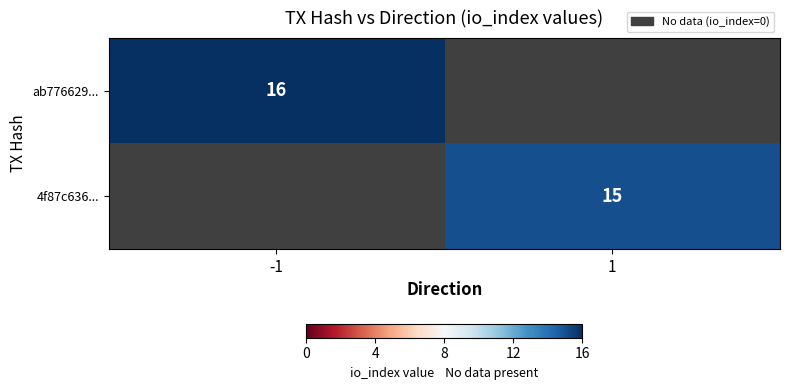

The 4f87c636... series shows 15 at 1. True or false?

True